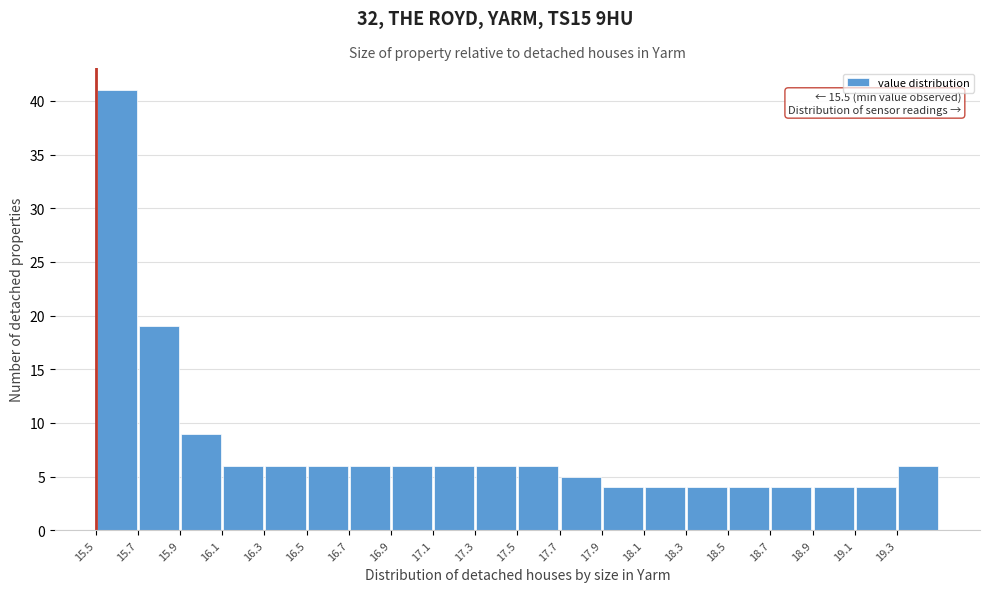

Over which range of the x-axis is the bar tallest?

15.5 to 15.7